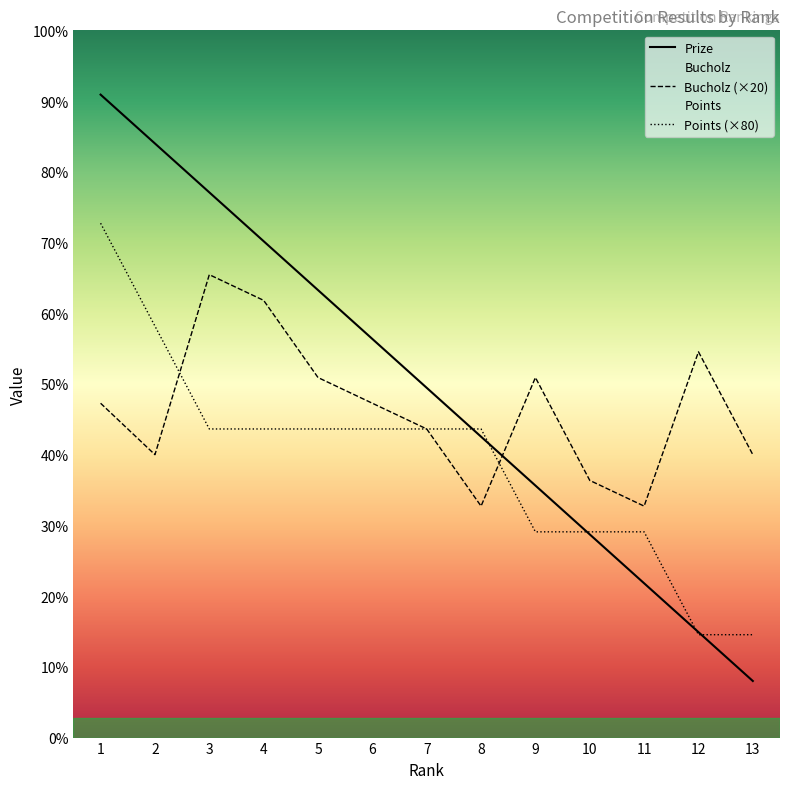

Which series changed the most between 4 and 8?

Bucholz (×20)